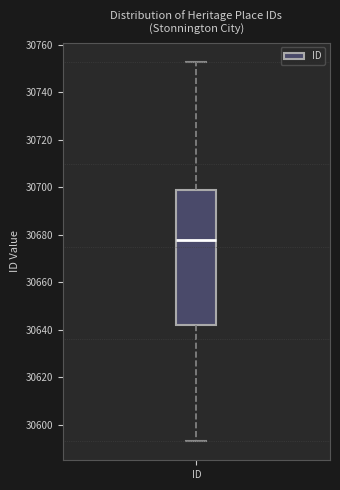

Transcribe this box plot: give where the median line is, the range the box spans, and where the two whiskers end, as read against the y-axis. The values are not printed on the chart, so give them approximately, as read against the axis.

median 30678, box 30642 to 30700, whiskers 30594 to 30754